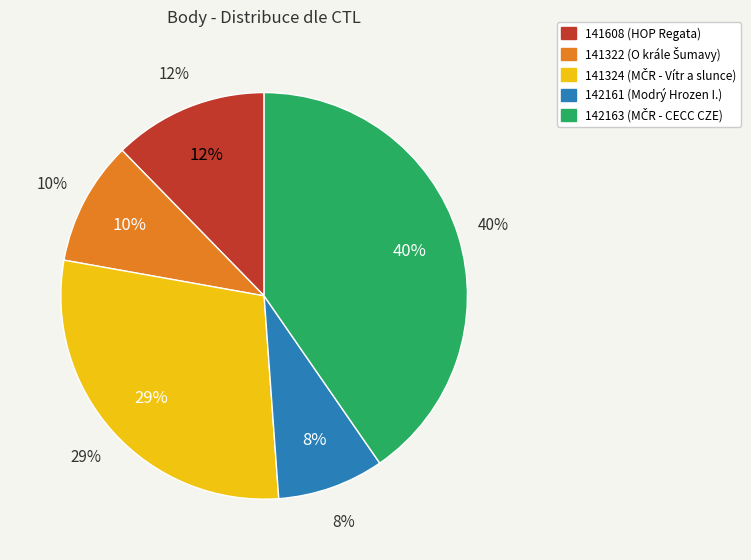

To the nearest percent, what is the combined percentage of 141324 and 142161?

37%